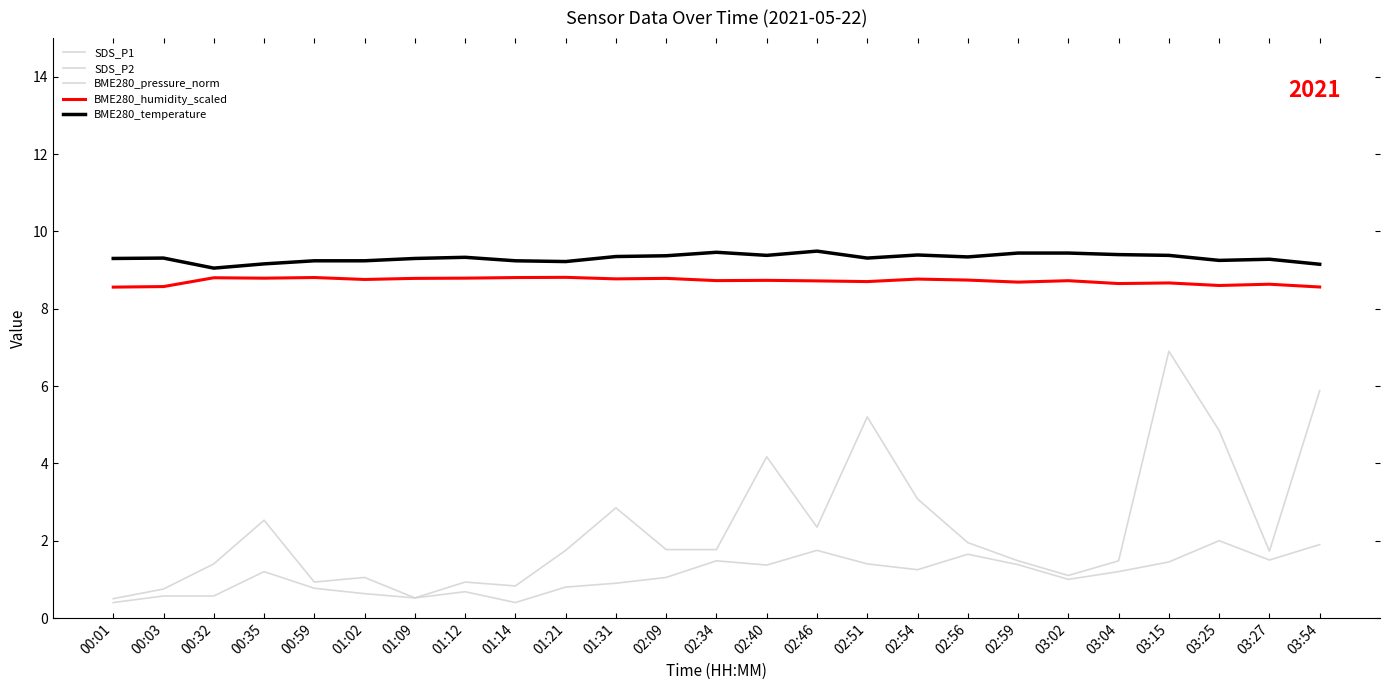

At which category is the sum across all series the highest?

03:54